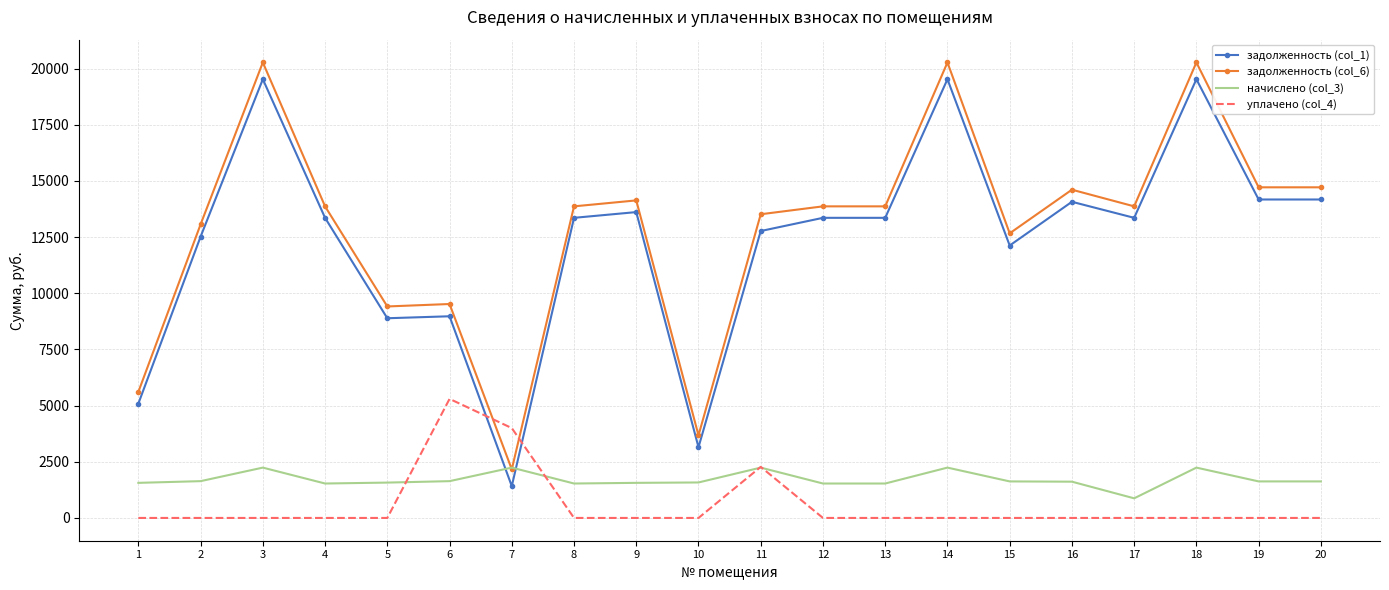

How many times do задолженность (col_1) and уплачено (col_4) cross each other?

2